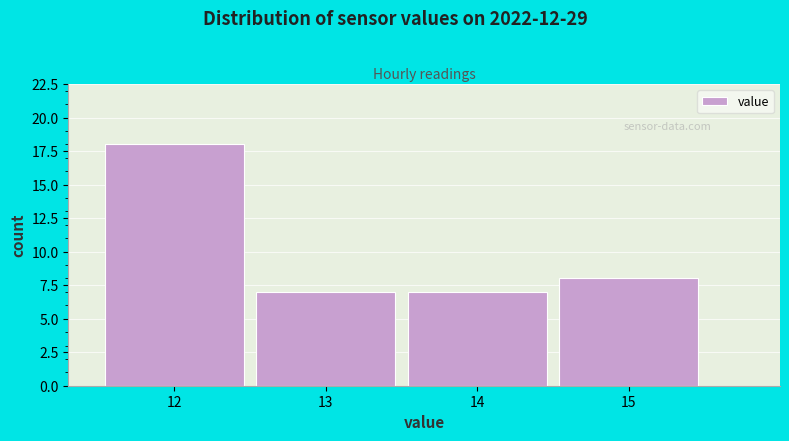

Reading left to right, transcribe all the data shown in this chart.

12=18	13=7	14=7	15=8